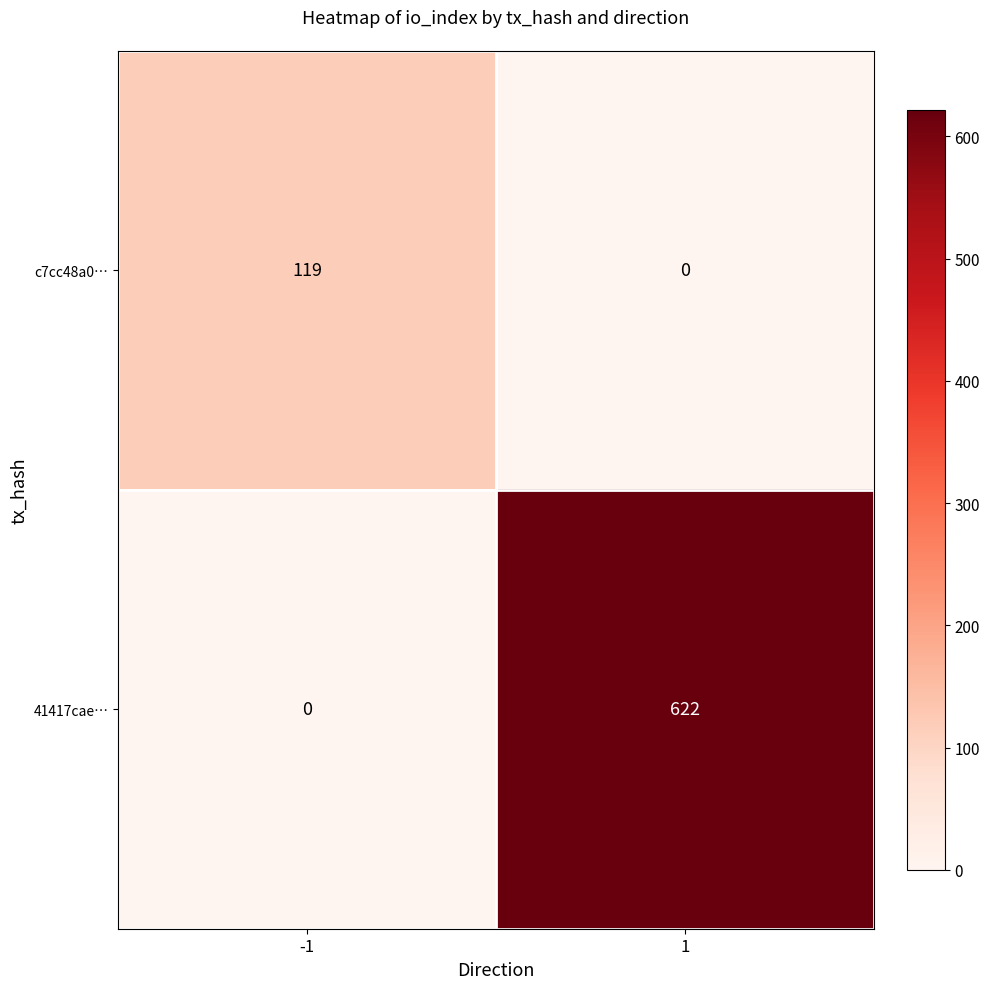

At which category is the sum across all series the highest?

1